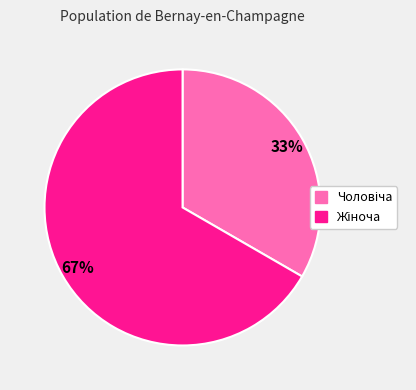

Is there a majority slice in this chart?

Yes